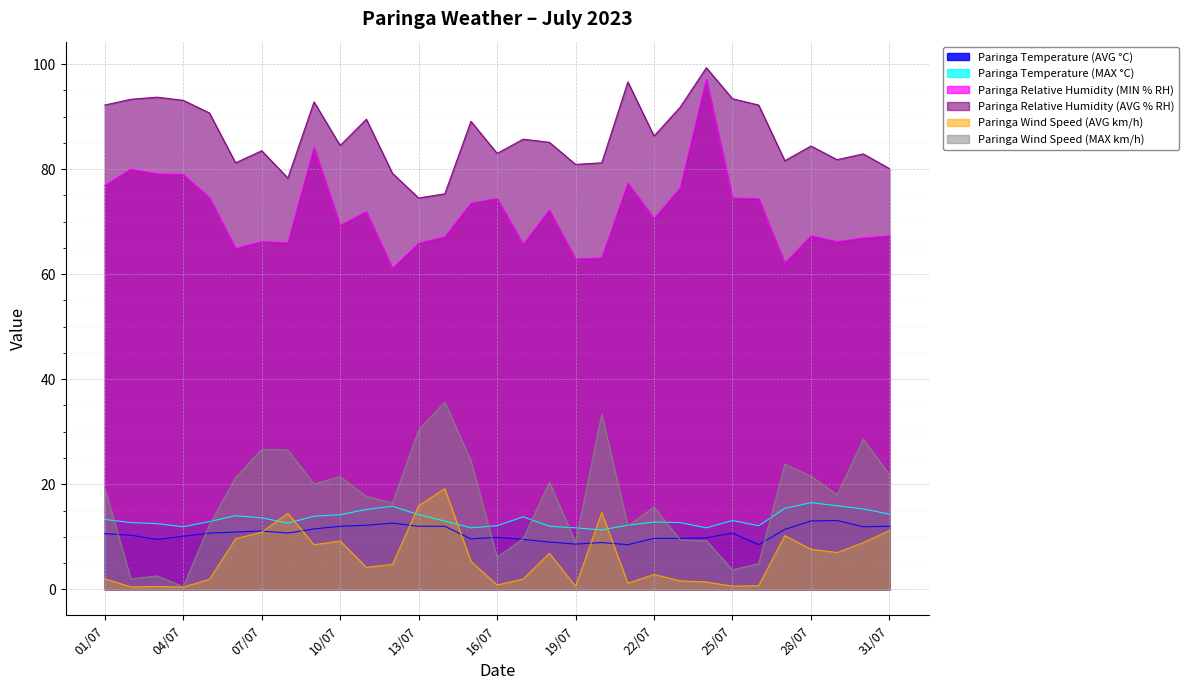

True or false: Paringa Wind Speed (AVG km/h) has a value of 0.4 at 04/07.

True